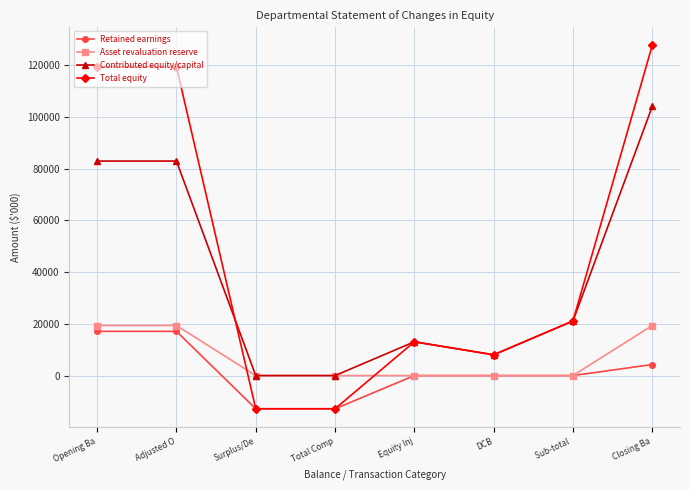

Rank the series at Closing Ba from lowest to highest value.

Retained earnings, Asset revaluation reserve, Contributed equity/capital, Total equity